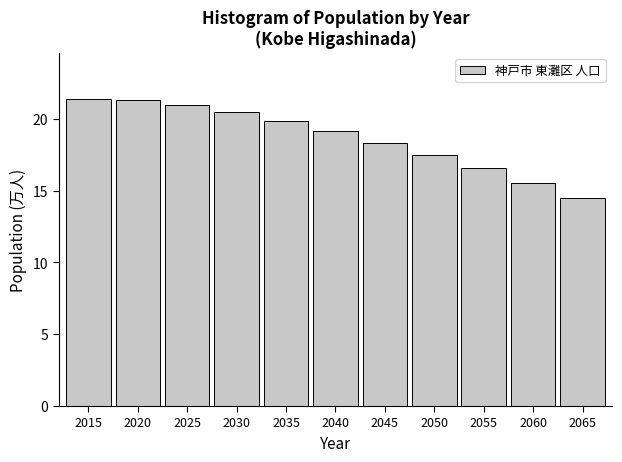

What is the average value?

18.7